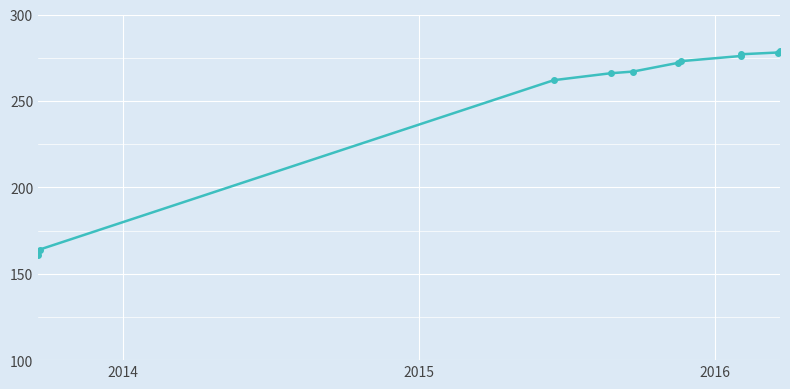

What is the difference between the second highest and minimum values?

117